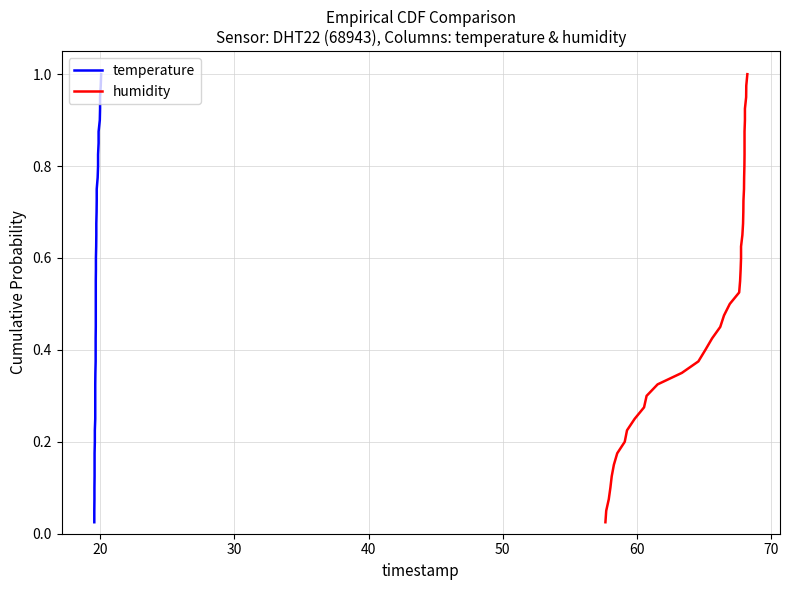

How many lines are shown in the chart?

2